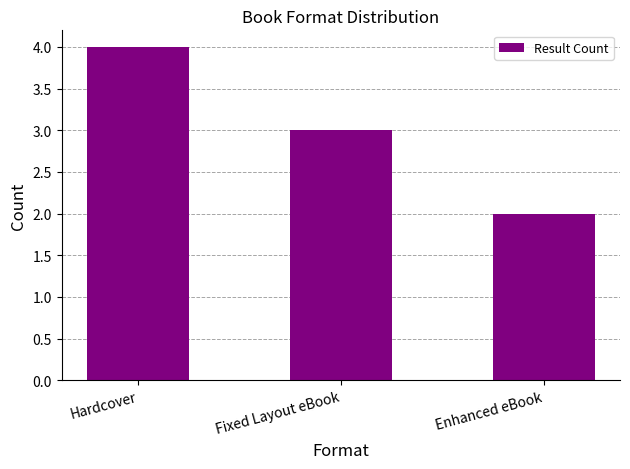

Count the number of data series in this chart.

1